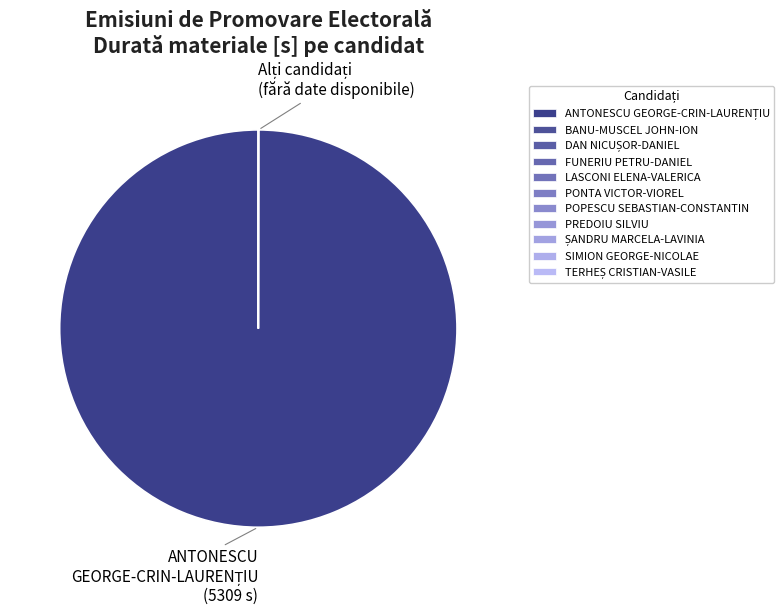

Is there a majority slice in this chart?

Yes